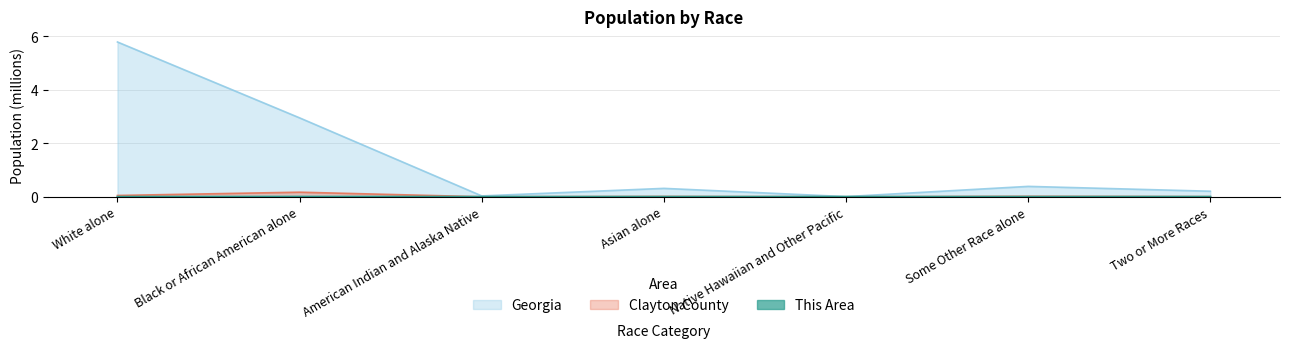

What is the difference between the maximum and minimum values in the Georgia series?

5.8